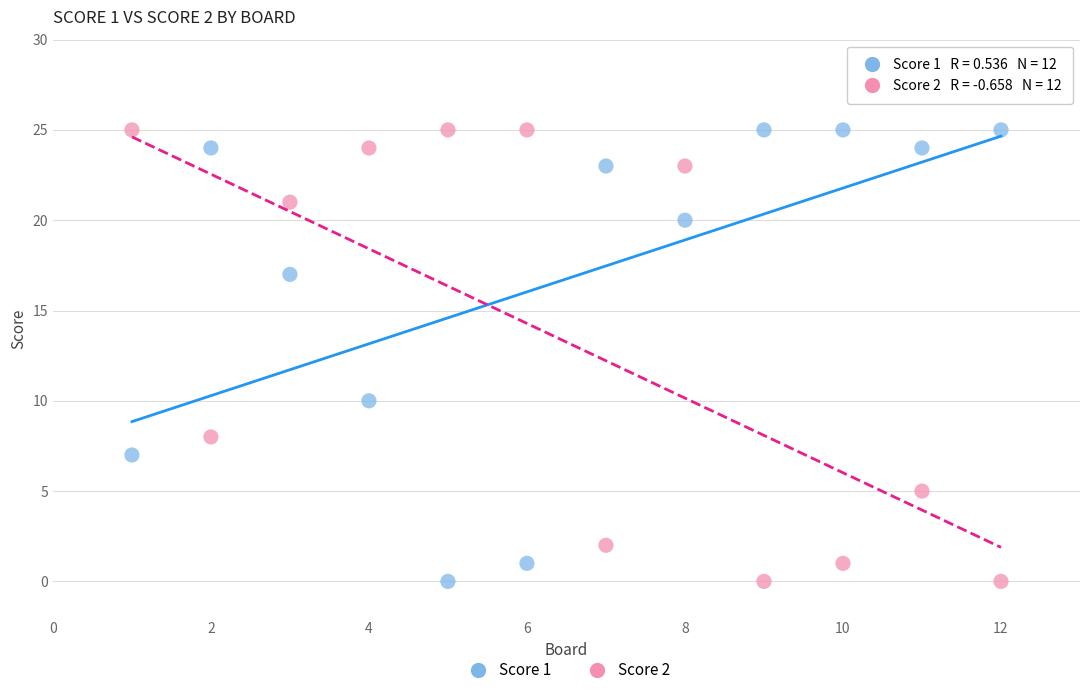

Across all series, what Y value is closest to 12?

10